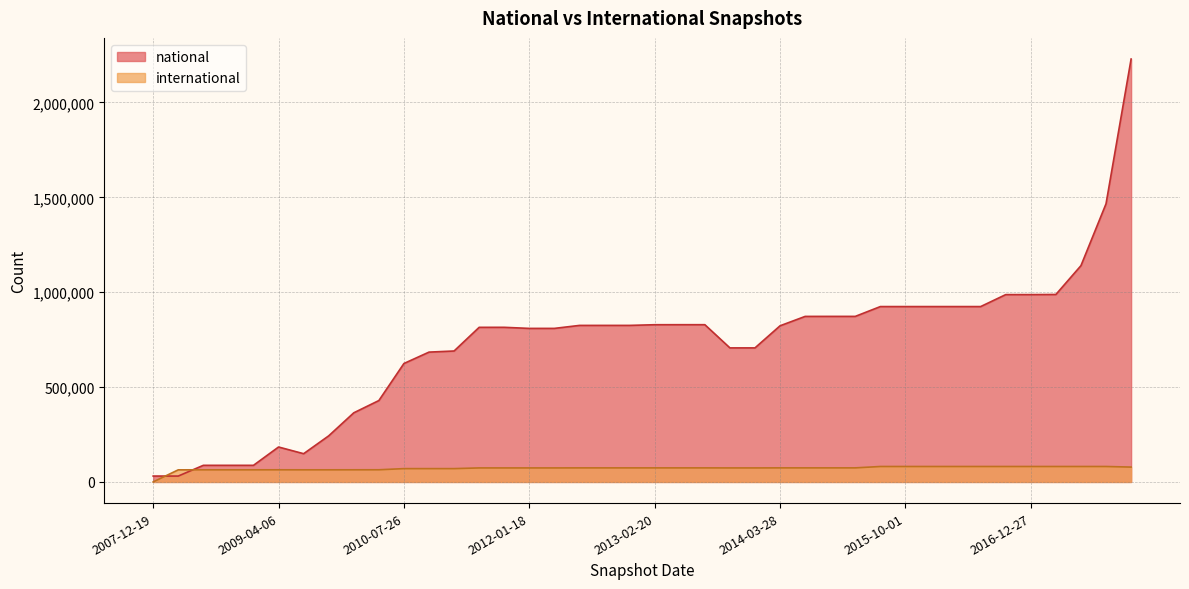

How many data points does each series have?

40